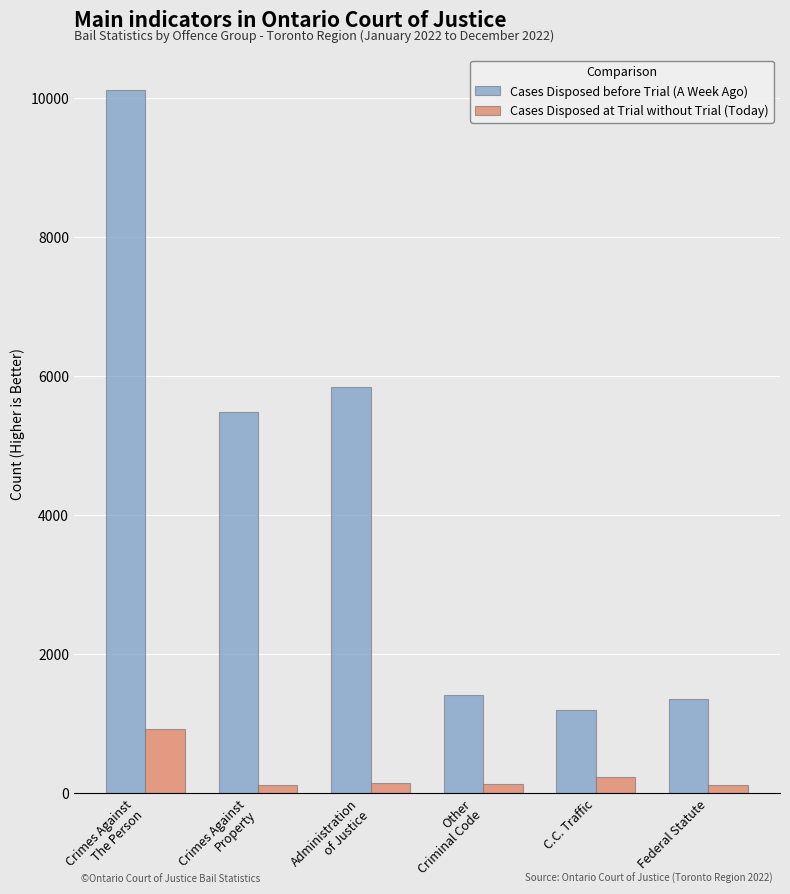

What is the label of the 3rd bar from the left?

Administration
of Justice